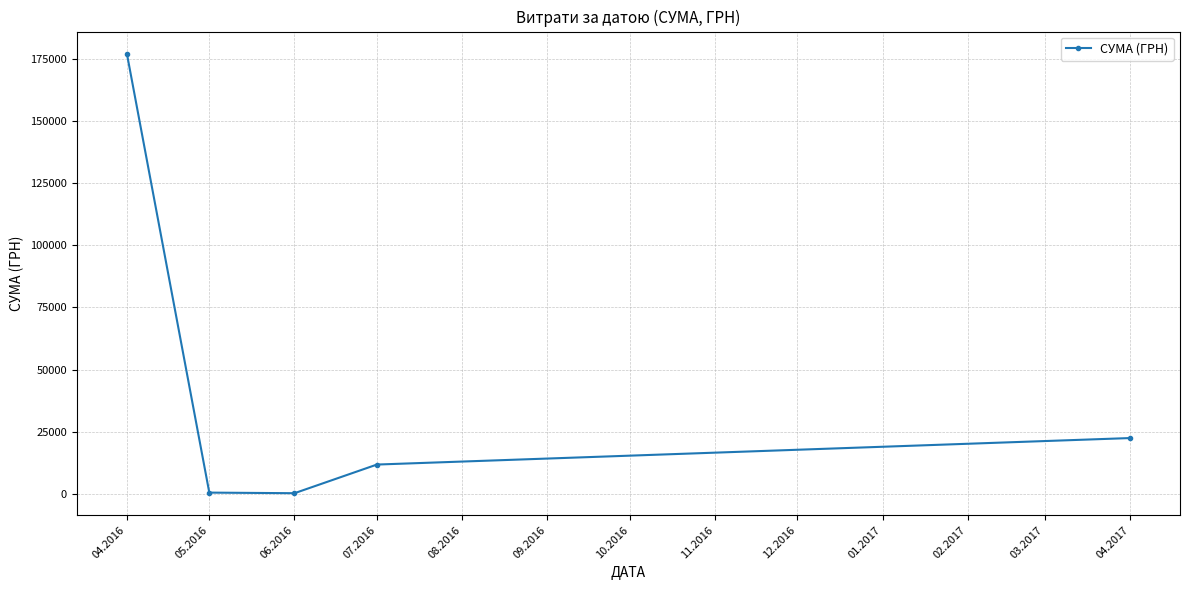

What is the greatest value displayed?

177086.1